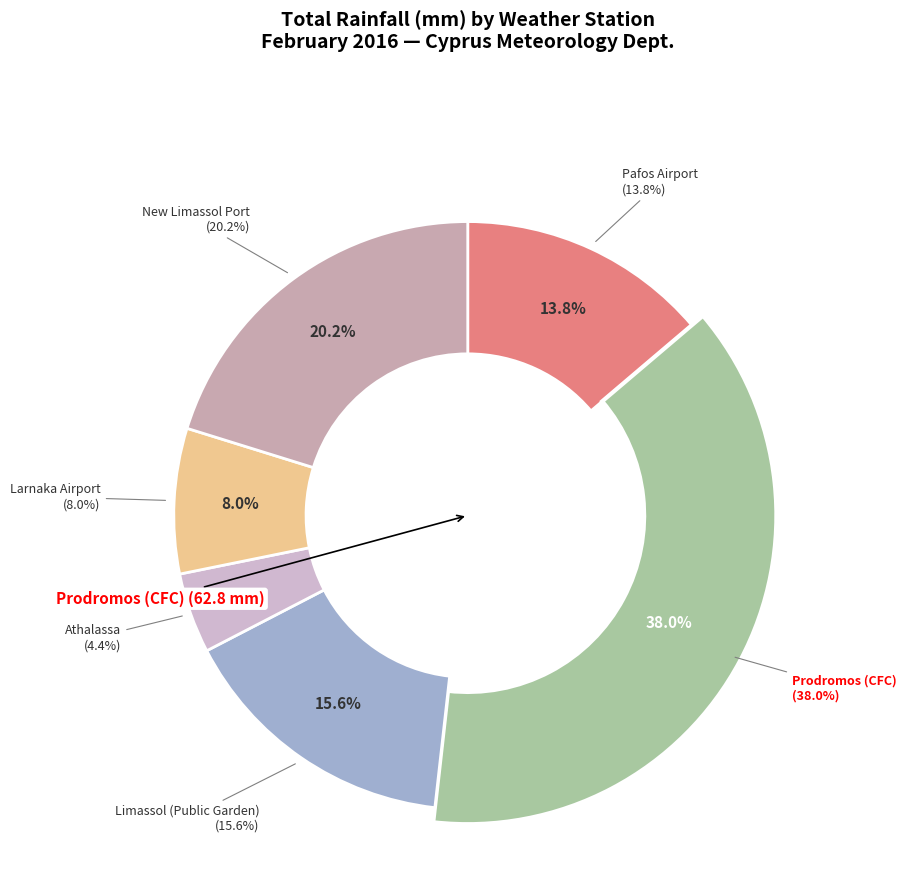

How much of the chart is everything except Limassol (Public Garden)?

84.4%